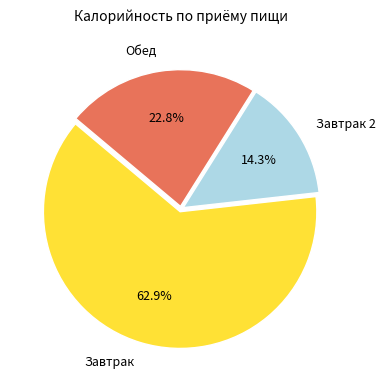

How many slices are in this pie chart?

3